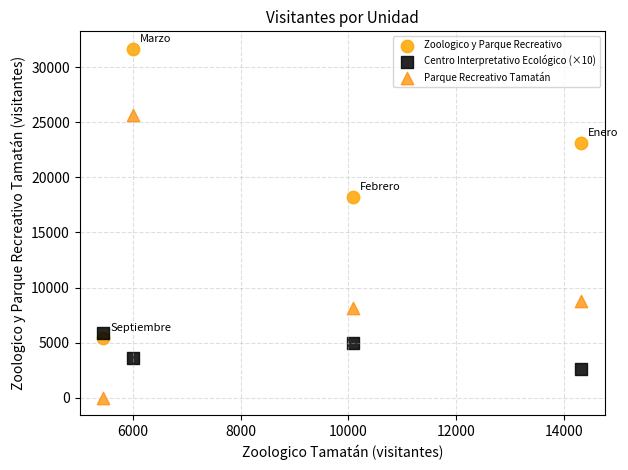

What are all the series names shown in the legend?

Zoologico y Parque Recreativo, Centro Interpretativo Ecológico (×10), Parque Recreativo Tamatán